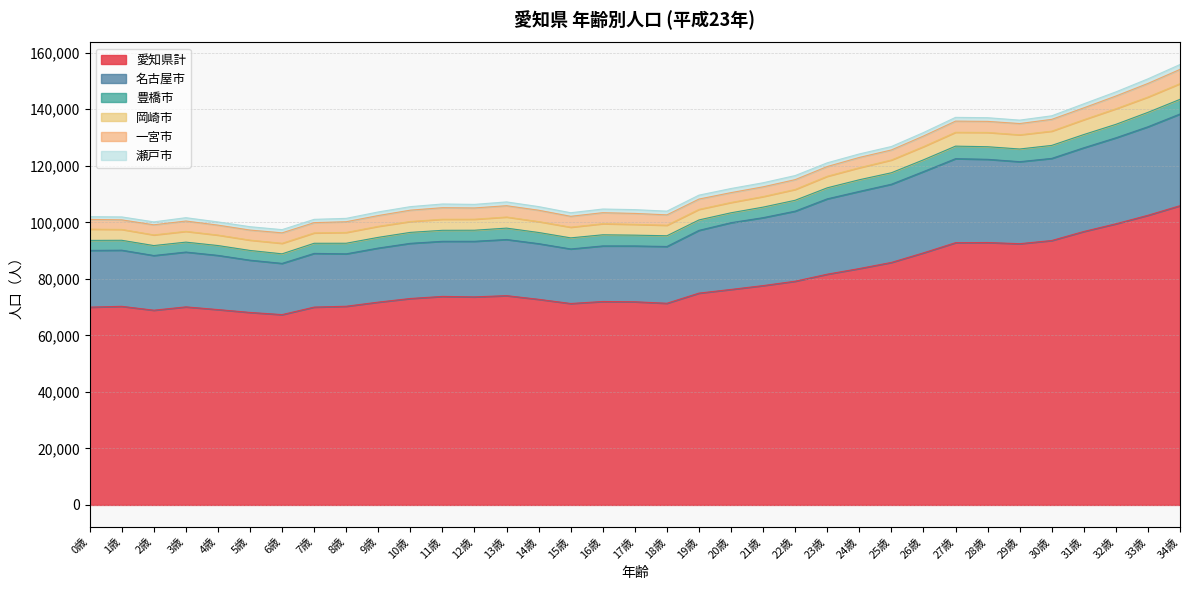

The 名古屋市 series shows 10342 at 8歳. True or false?

False